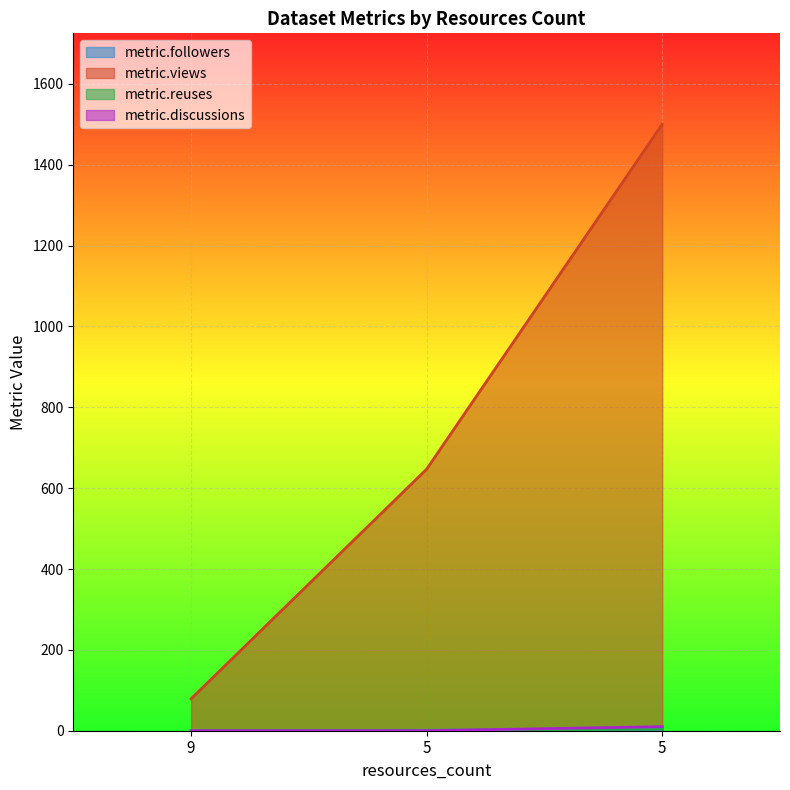

What is the spread (max minus min) of values at 5?

647